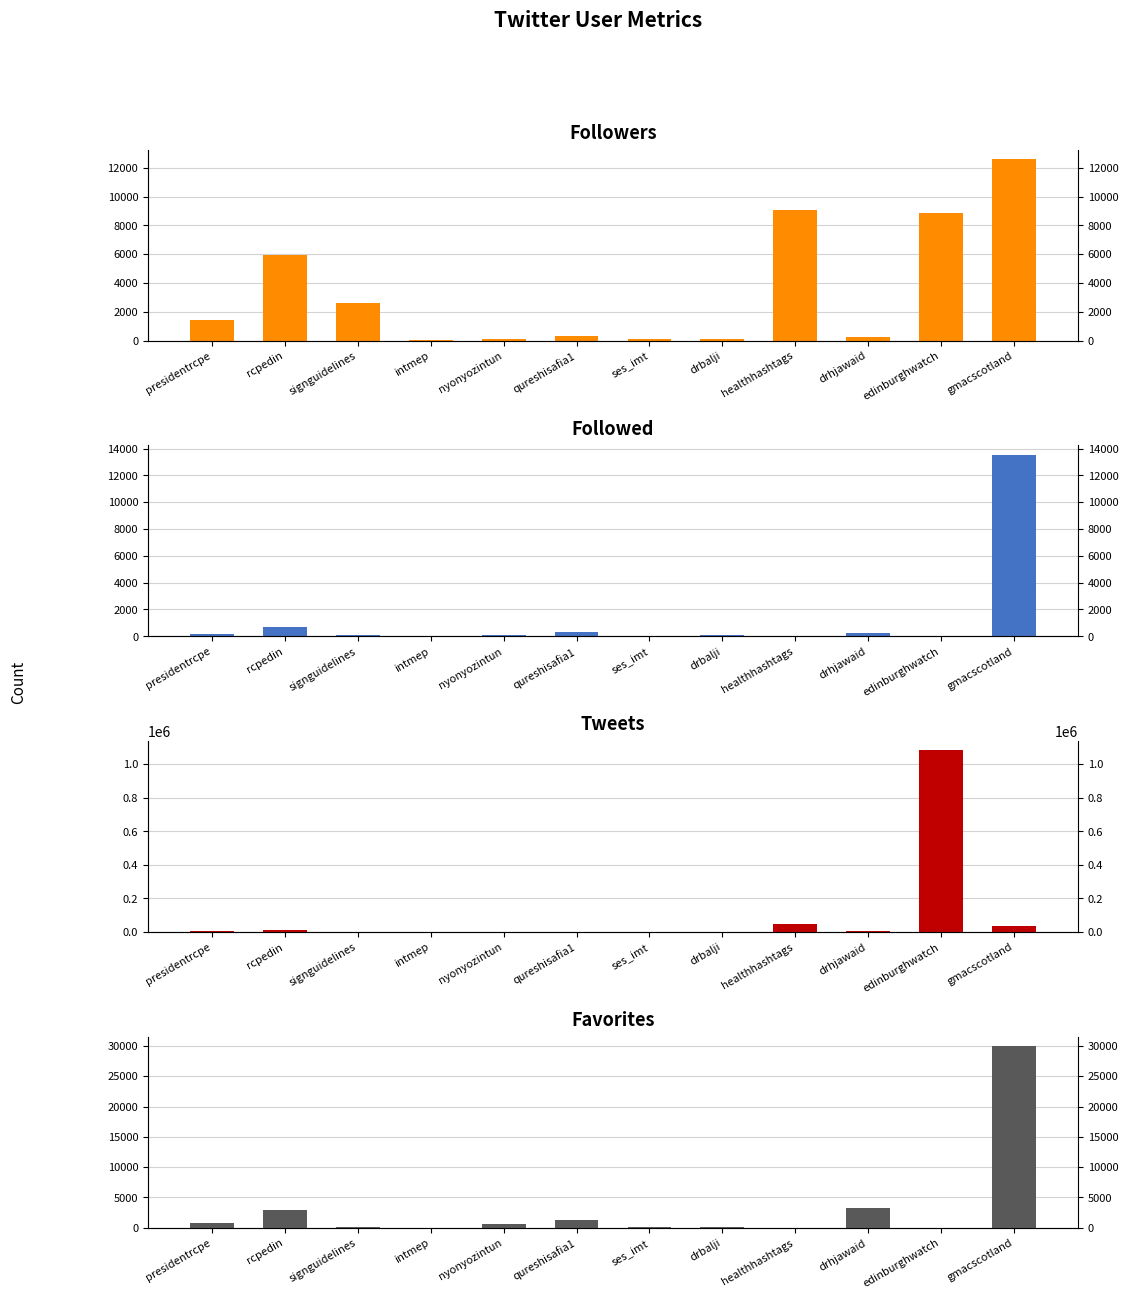

Which series changed the most between rcpedin and intmep?

Tweets